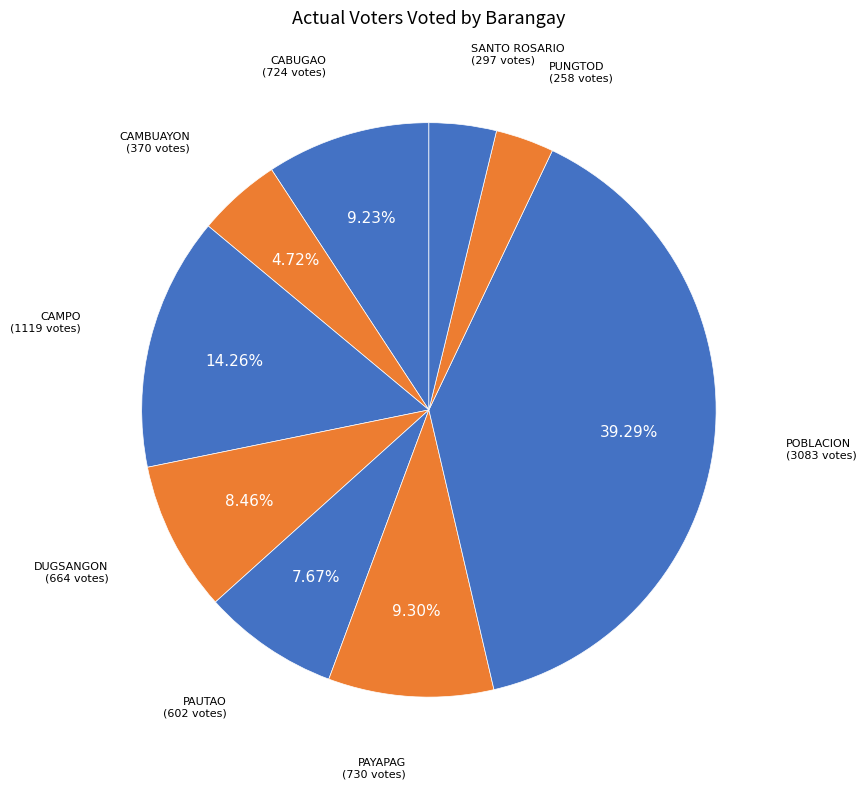

Does any single category account for the majority?

No